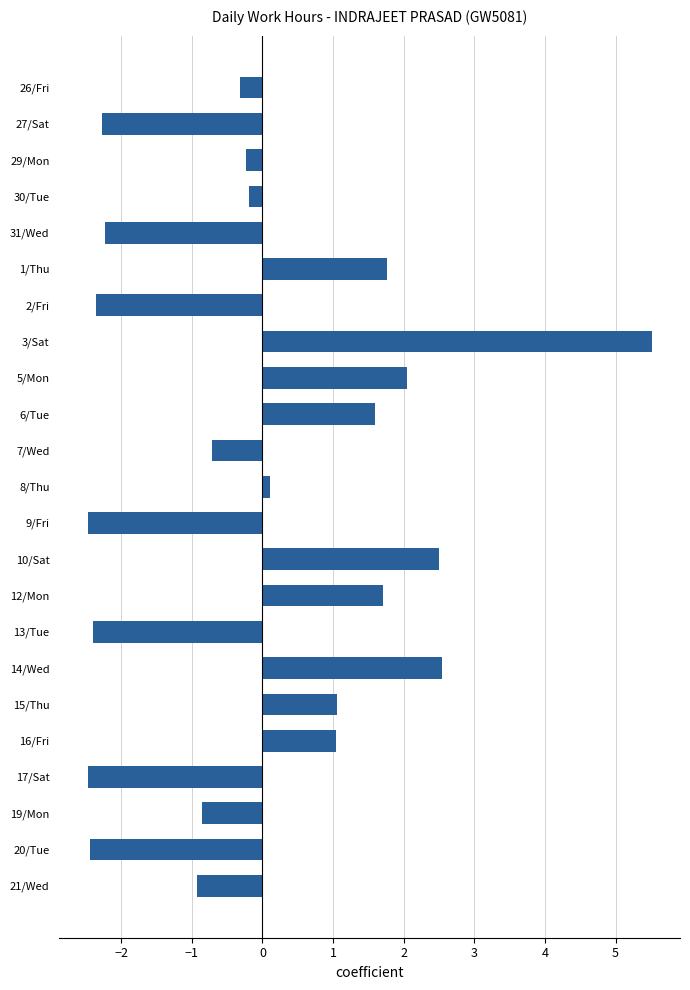

What is the label of the 17th bar from the bottom?

2/Fri